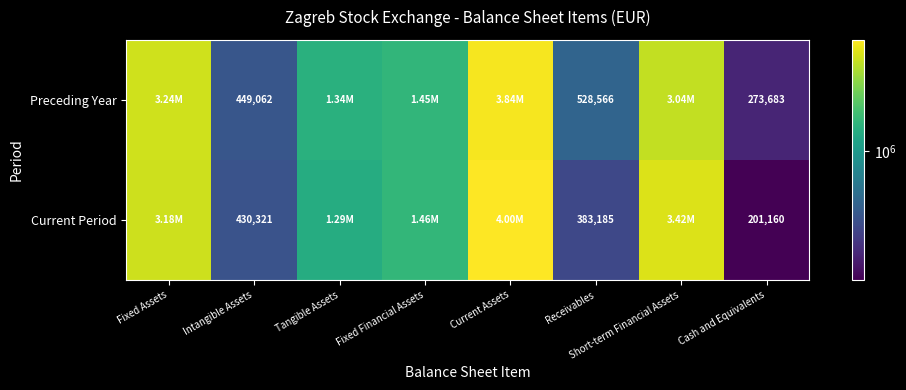

Rank the series at Intangible Assets from lowest to highest value.

Current Period, Preceding Year